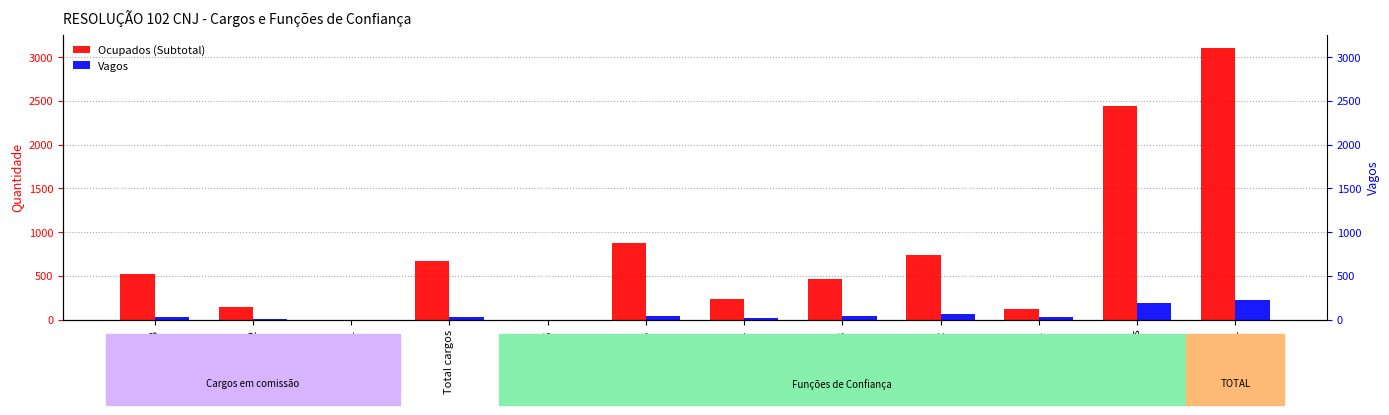

The Ocupados (Subtotal) series shows 207 at FC-01. True or false?

False